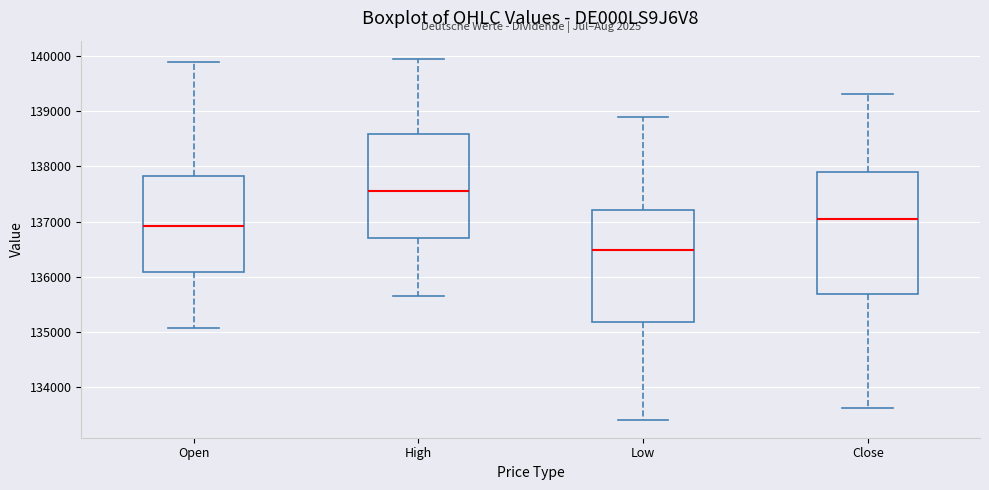

Which box has the lowest median line?

Low